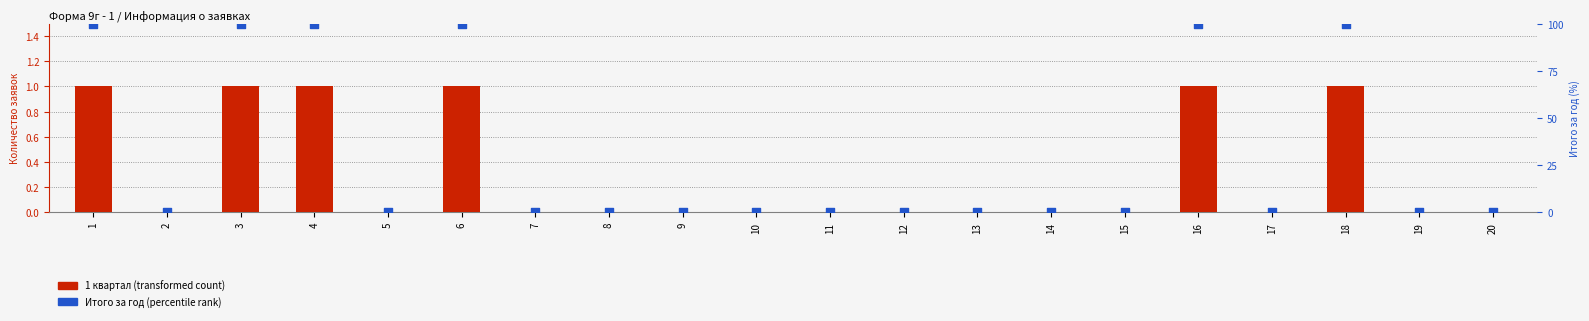

At how many categories does at least one series exceed 66?

6